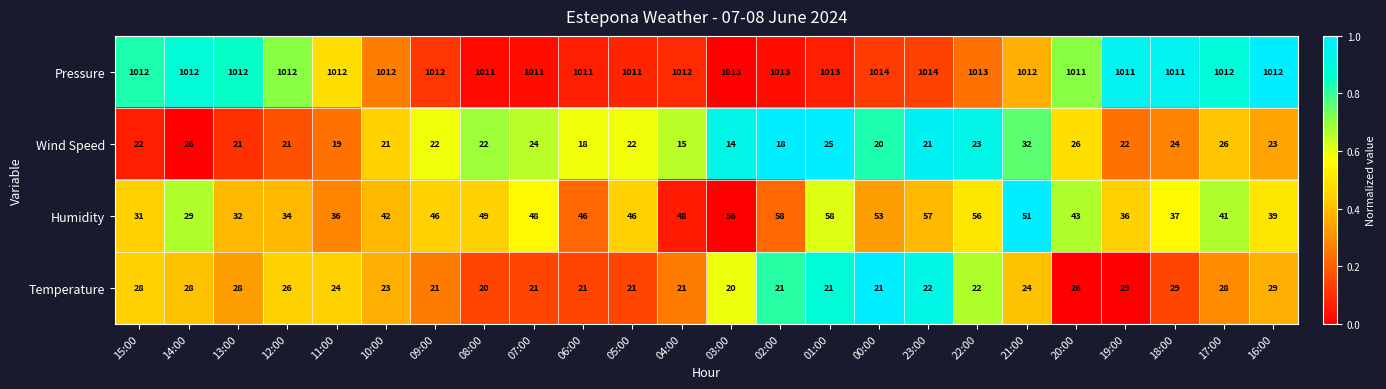

How many Temperature values are between 21 and 28?

19